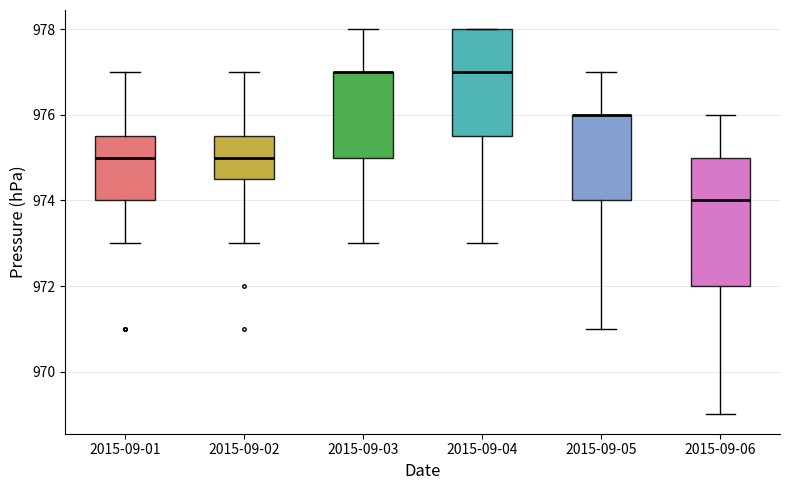

Reading left to right, transcribe this box plot: for each box, give where its median line is, the range the box spans, and where its two whiskers end, as read against the y-axis. The values are not printed on the chart, so give them approximately, as read against the axis.

2015-09-01: median 975.0, box 974.0 to 975.6, whiskers 973.0 to 977.0
2015-09-02: median 975.0, box 974.6 to 975.6, whiskers 973.0 to 977.0
2015-09-03: median 977.0 (drawn on the box's upper edge), box 975.0 to 977.0, whiskers 973.0 to 978.0
2015-09-04: median 977.0, box 975.6 to 978.0, whiskers 973.0 to 978.0
2015-09-05: median 976.0 (drawn on the box's upper edge), box 974.0 to 976.0, whiskers 971.0 to 977.0
2015-09-06: median 974.0, box 972.0 to 975.0, whiskers 969.0 to 976.0